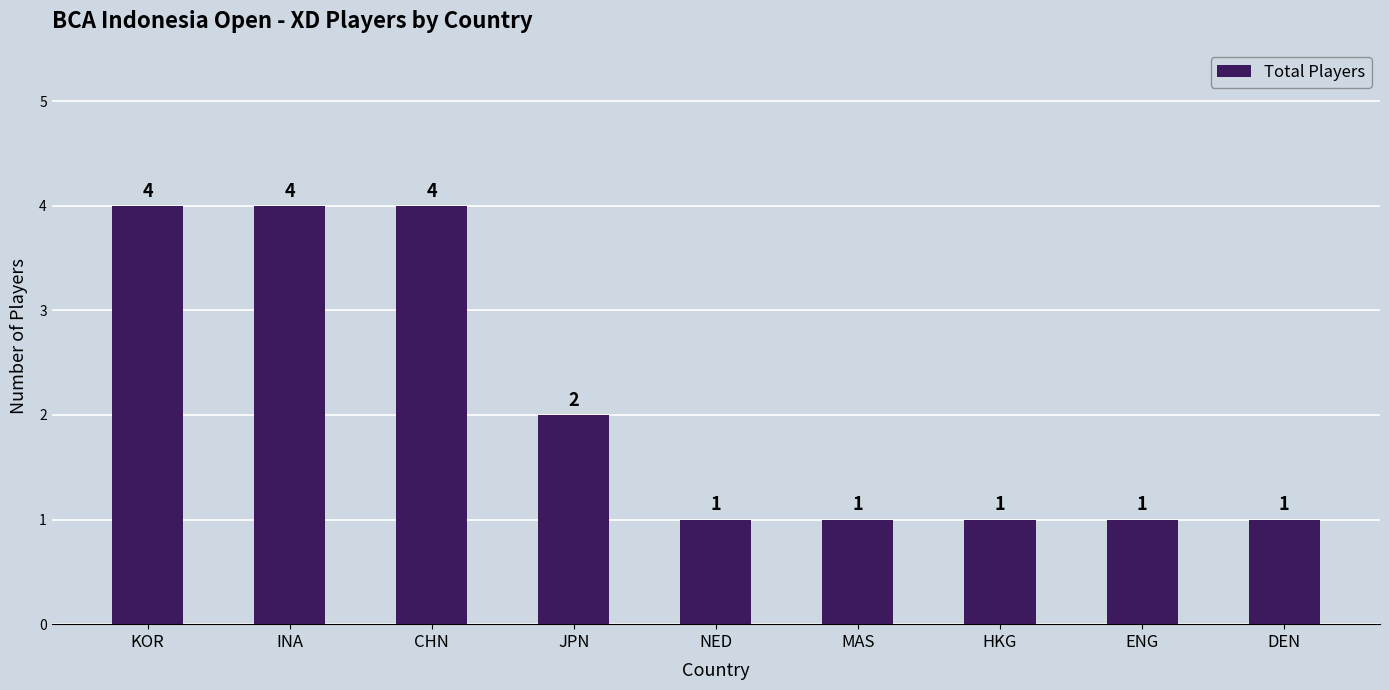

What is the difference between the second highest and second lowest values?

3